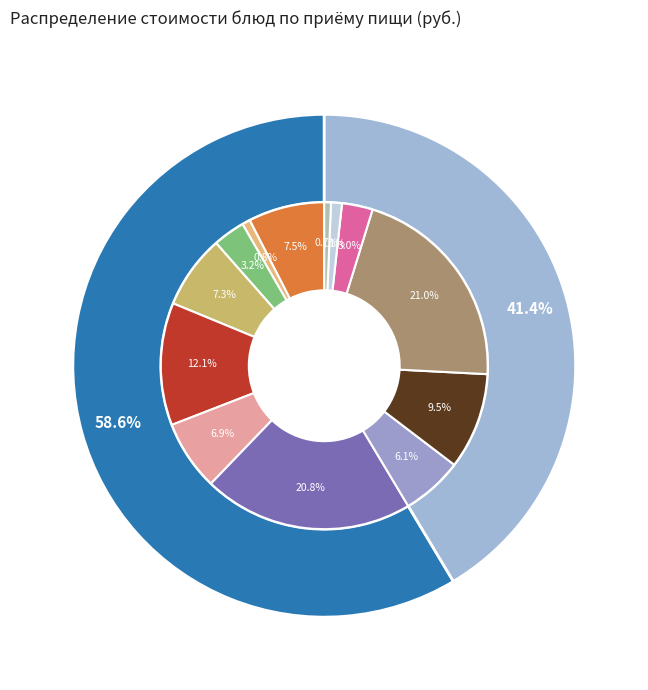

To the nearest percent, what is the difference between the largest and smallest slice percentages?

20%